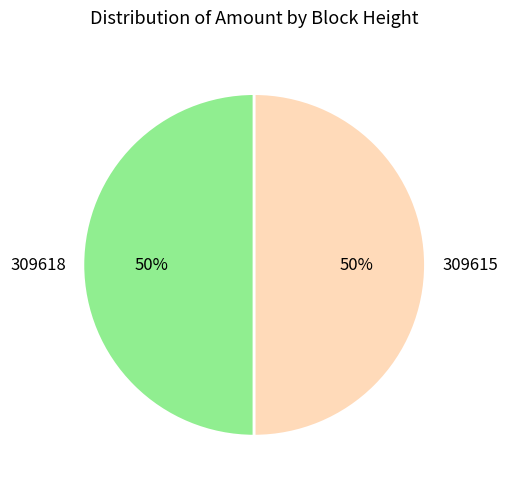

The 309615 slice represents 36% of the pie. True or false?

False